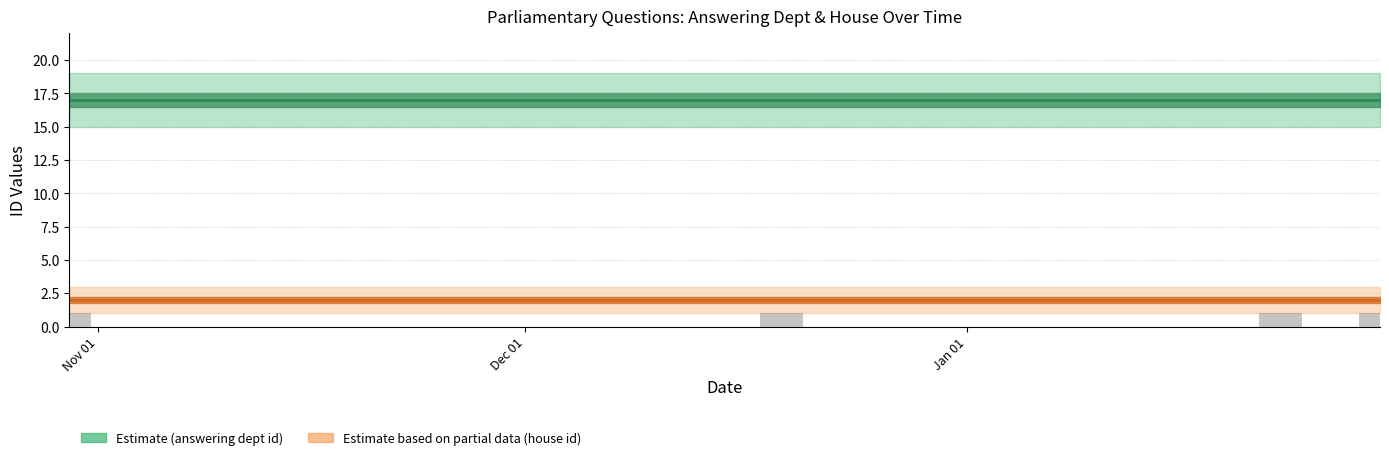

What is the value of the answering dept id bar at the 2nd from the left?

17